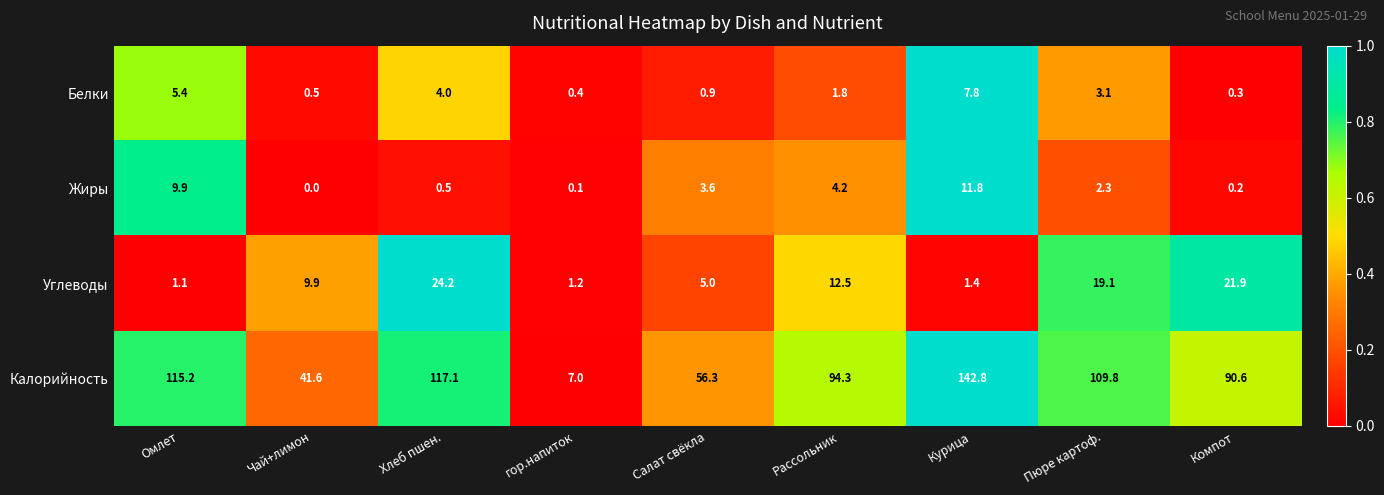

Which series changed the most between Рассольник and Пюре картоф.?

Калорийность